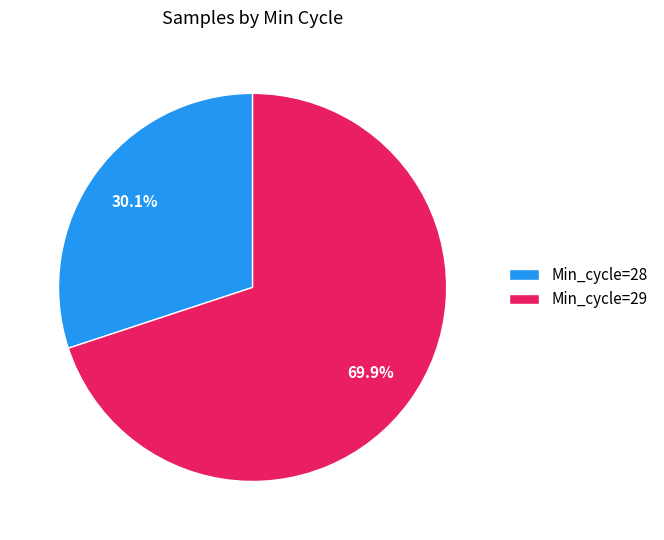

How many slices are in this pie chart?

2